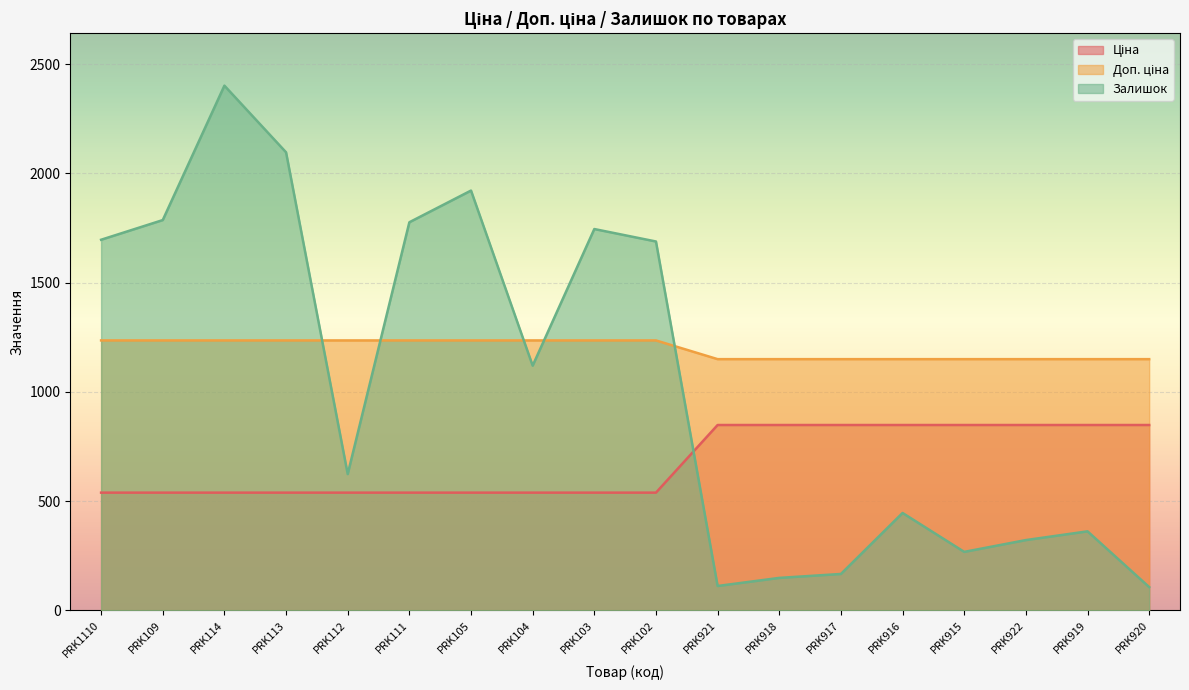

True or false: Ціна and Доп. ціна cross at least once.

False